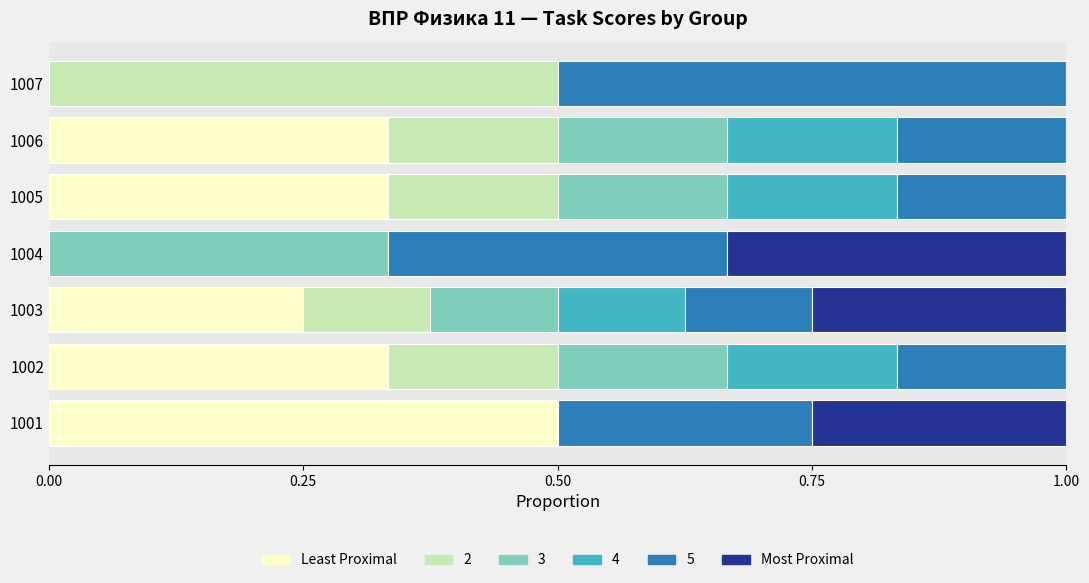

What is the total value across all series at 1004?

1.0